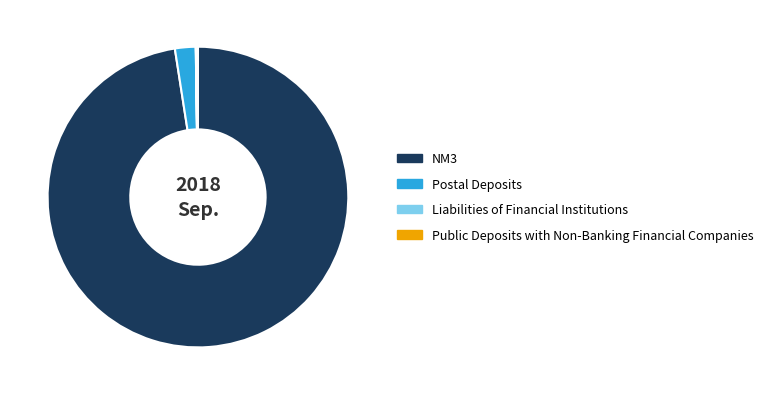

What is the majority slice?

NM3